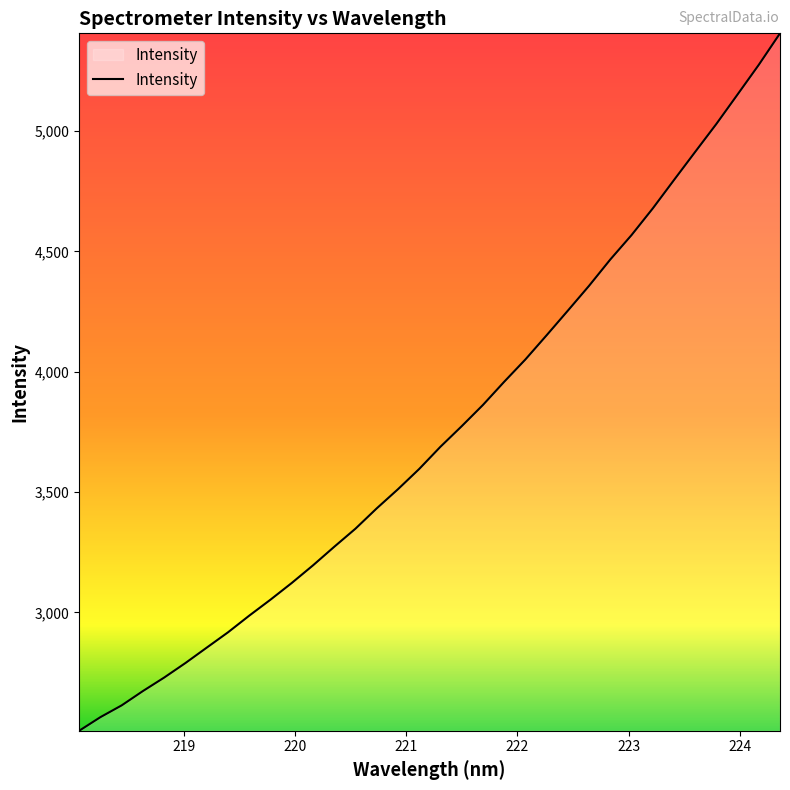

What is the average value?

3751.3